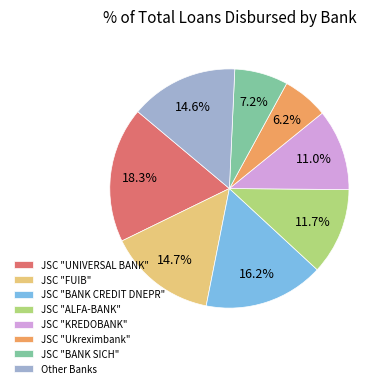

To the nearest percent, what portion does JSC "BANK CREDIT DNEPR" represent?

16%